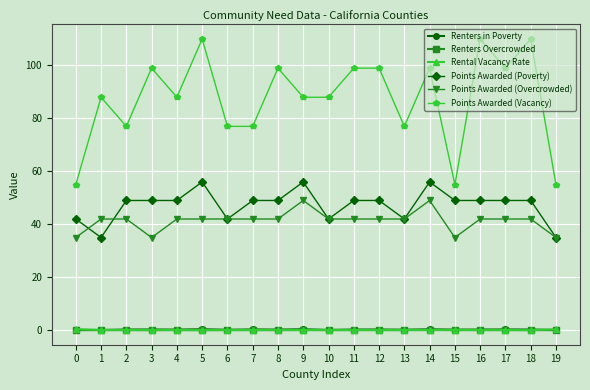

What are all the series names shown in the legend?

Renters in Poverty, Renters Overcrowded, Rental Vacancy Rate, Points Awarded (Poverty), Points Awarded (Overcrowded), Points Awarded (Vacancy)